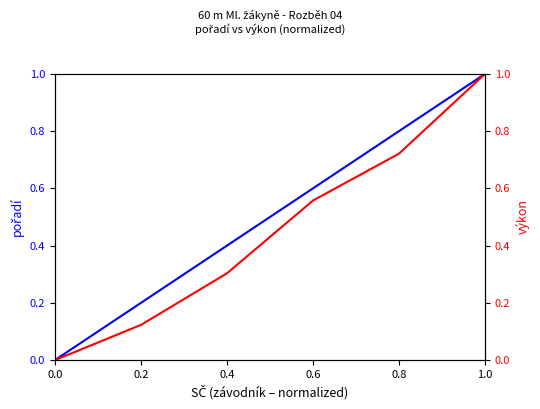

How many lines are shown in the chart?

2